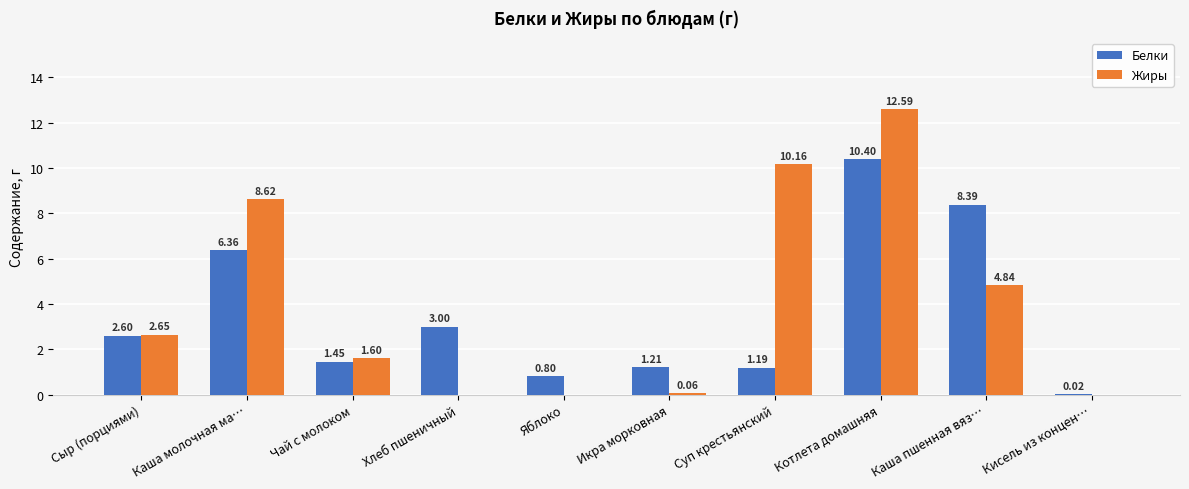

At which label does Жиры first exceed 2?

Сыр (порциями)